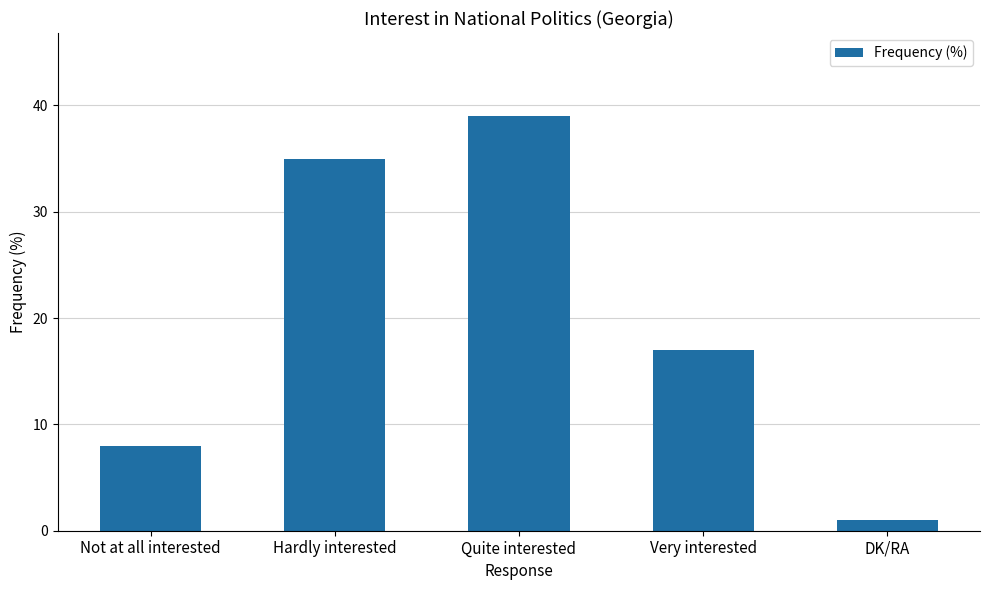

List the labels in order of value, largest first.

Quite interested, Hardly interested, Very interested, Not at all interested, DK/RA